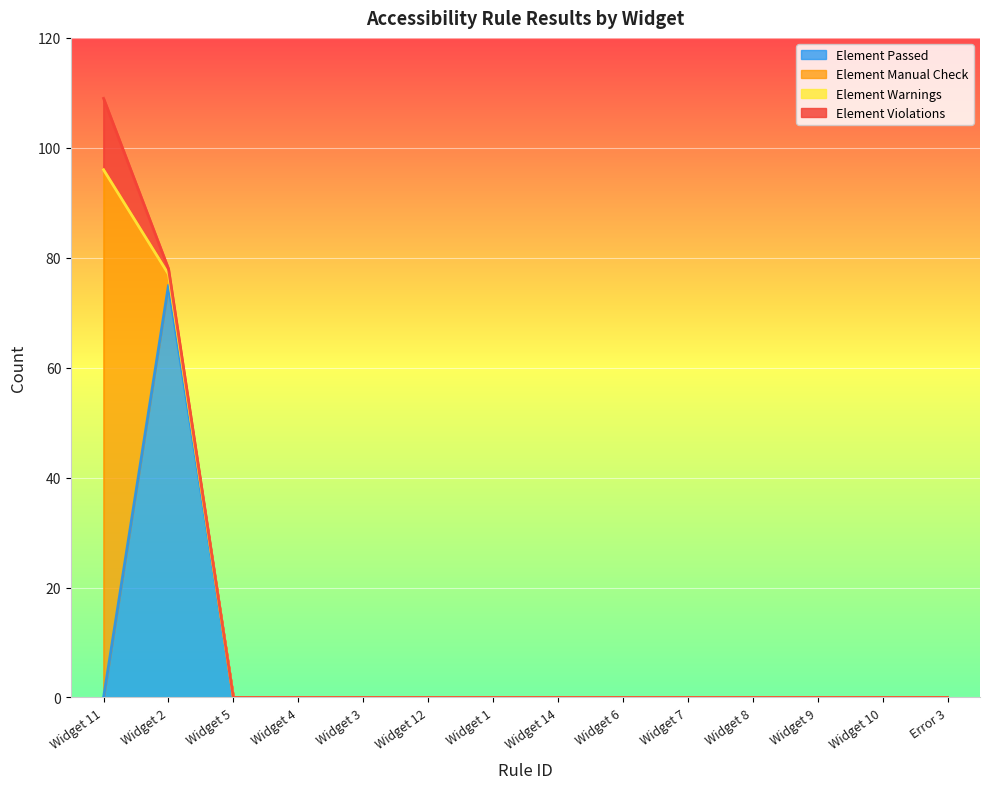

What is the label of the 6th point from the right?

Widget 6